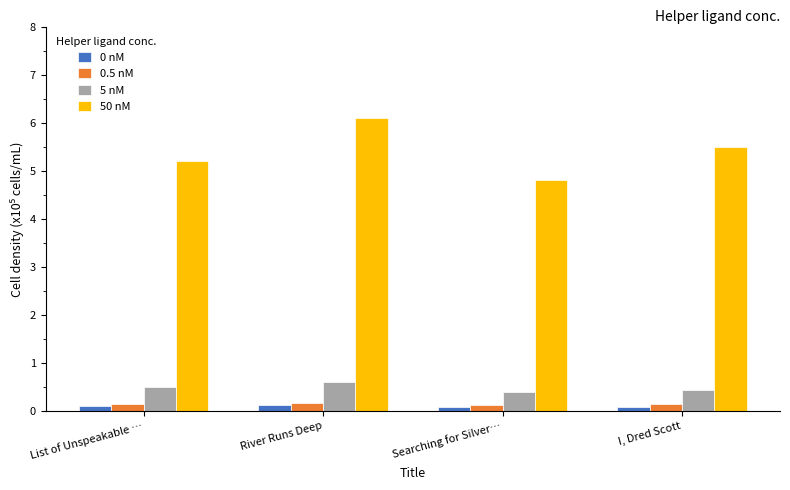

What is the highest value of the 5 nM series?

0.6